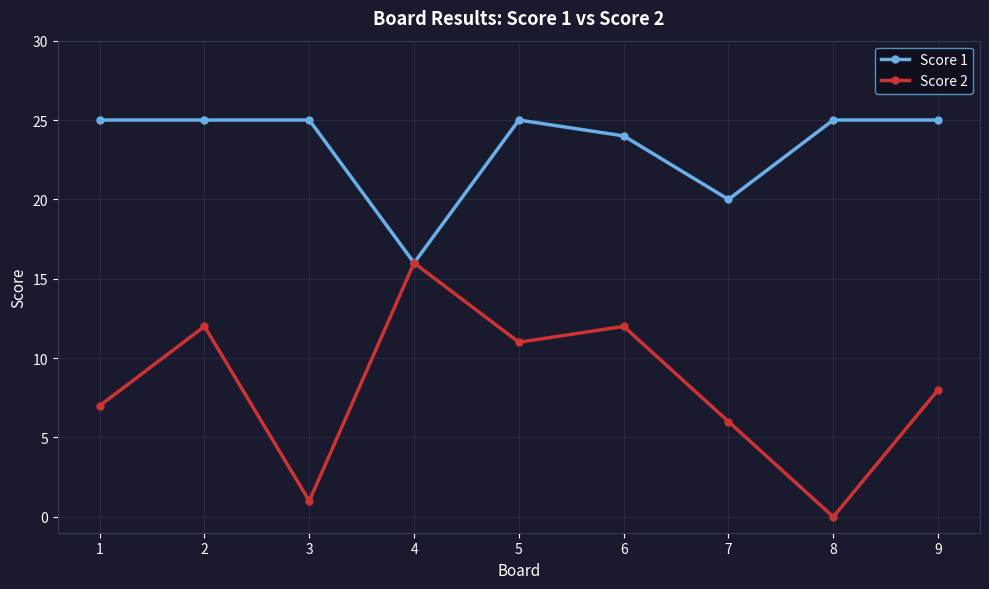

What is the value of the Score 2 point at the 4th from the left?

16